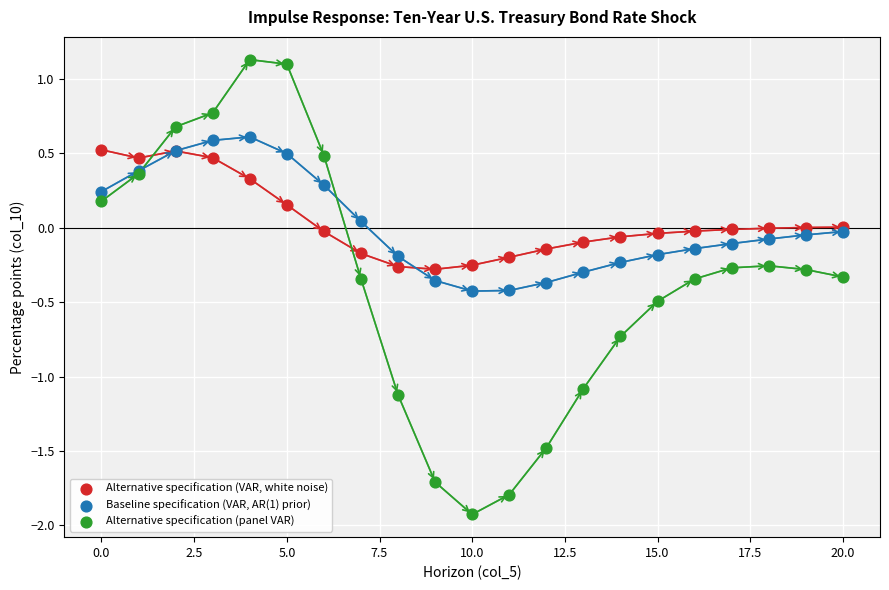

Which series has the widest spread of Y values?

Alternative specification (panel VAR)